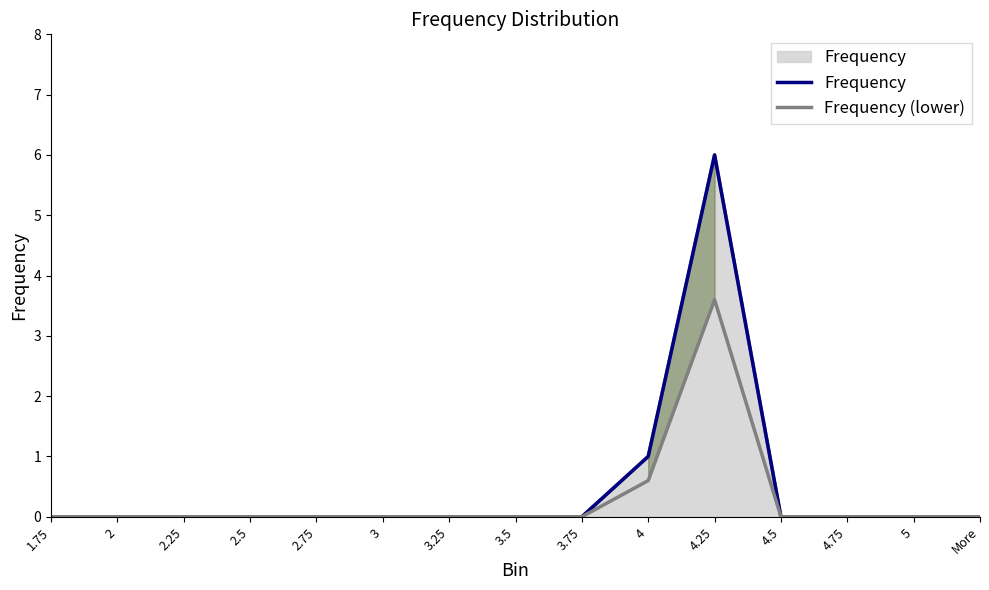

Which series changed the most between 1.75 and 4.75?

Frequency